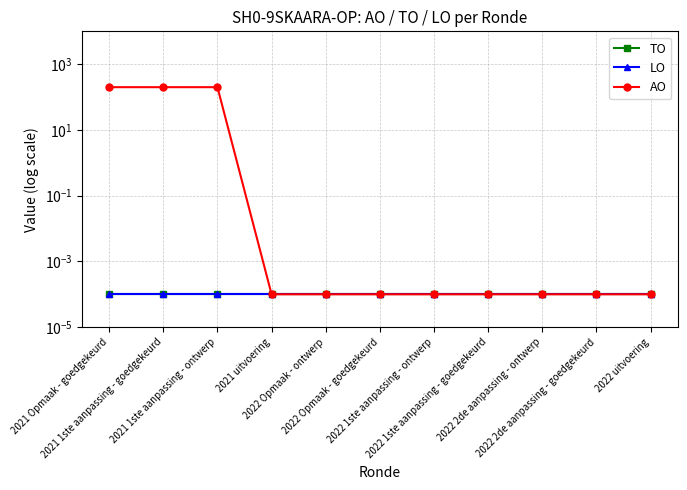

True or false: AO and LO intersect in this chart.

False